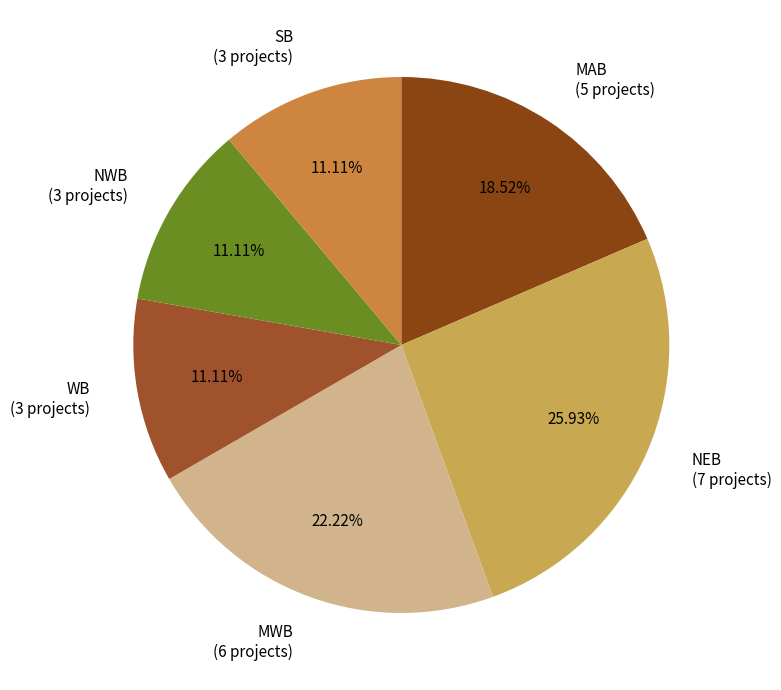

Is it true that SB is 11% of the pie?

True